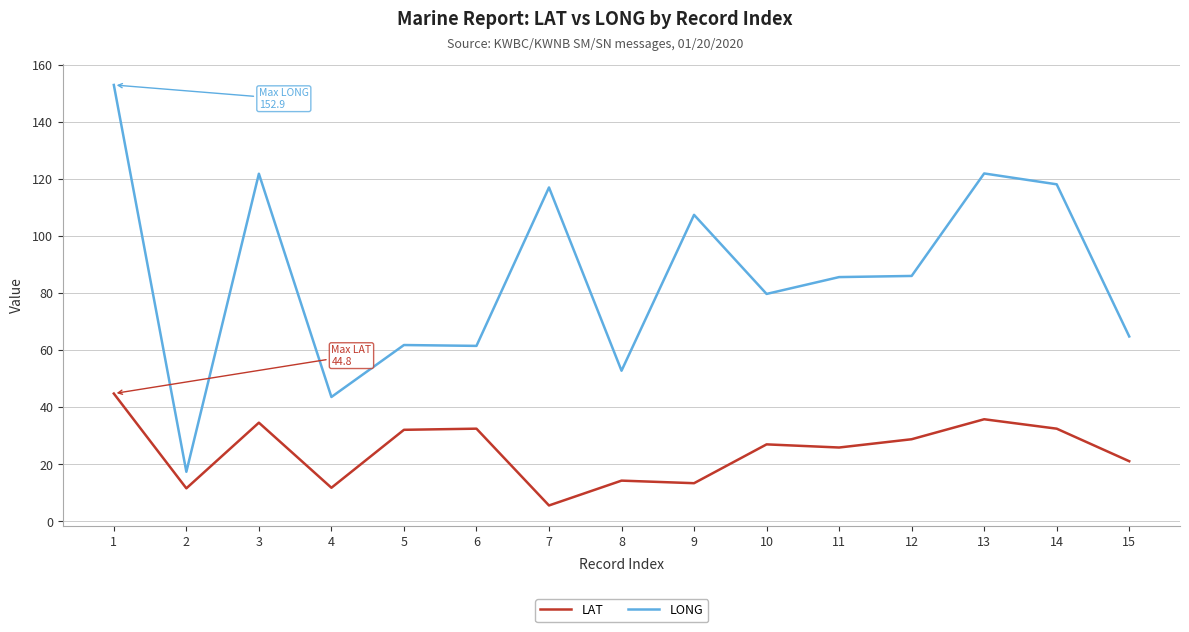

Which series has the largest total across all categories?

LONG